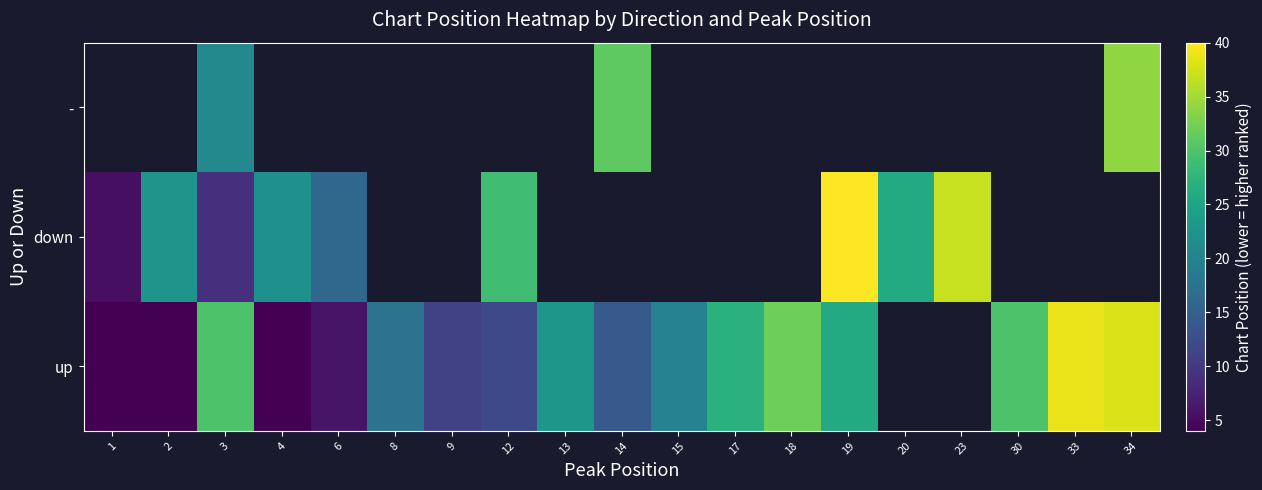

What is the approximate value of down at 6?

16.0